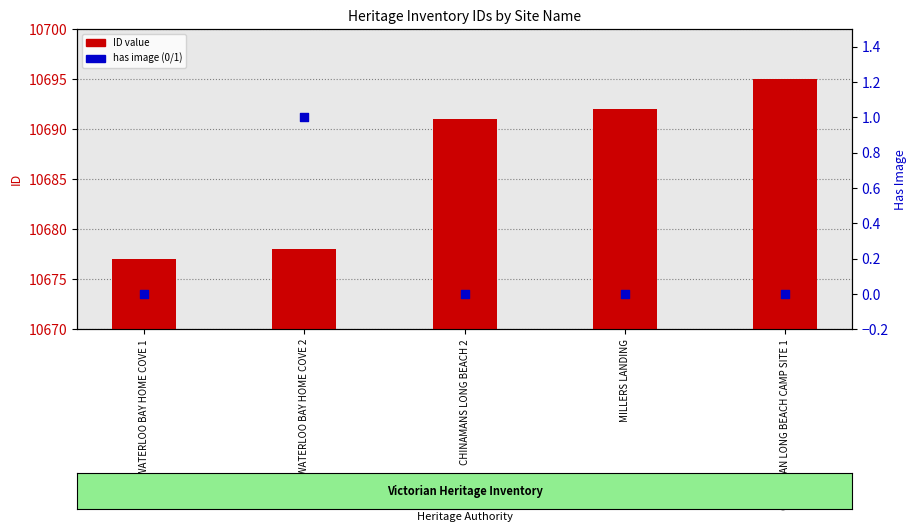

What is the total value across all series at MILLERS LANDING?

10692